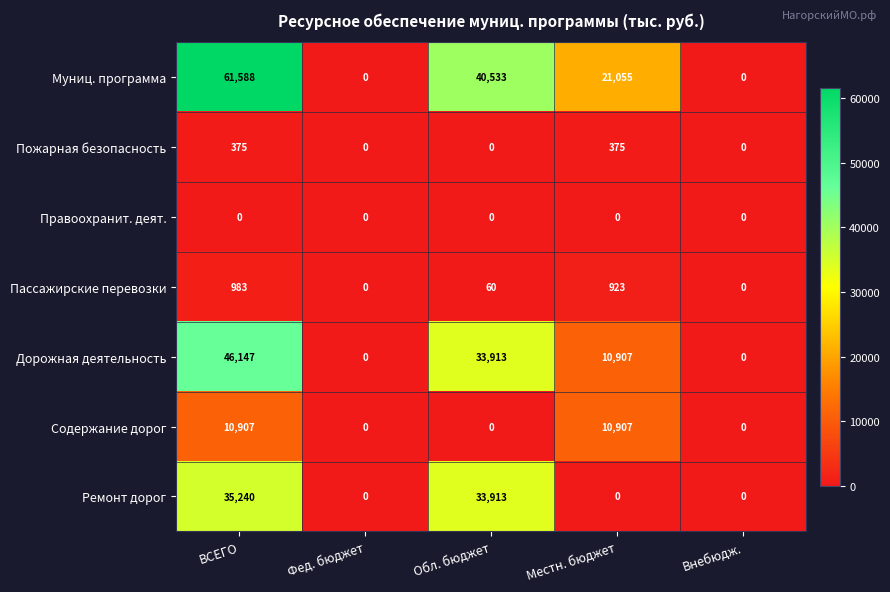

List the series in order of their peak value, highest first.

Муниц. программа, Дорожная деятельность, Ремонт дорог, Содержание дорог, Пассажирские перевозки, Пожарная безопасность, Правоохранит. деят.